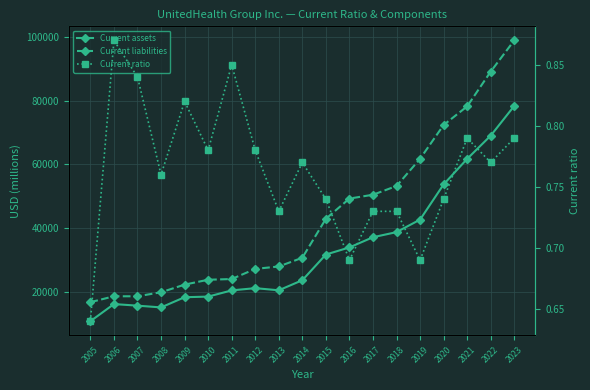

The Current ratio series shows 0.4 at 2016. True or false?

False